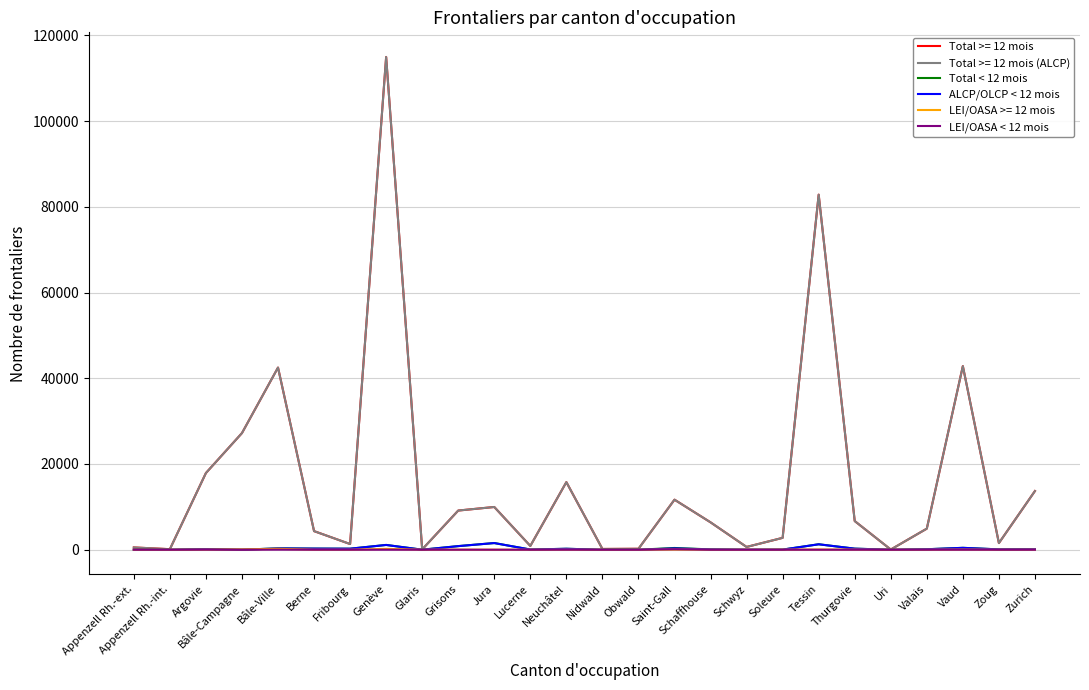

What are all the series names shown in the legend?

Total >= 12 mois, Total >= 12 mois (ALCP), Total < 12 mois, ALCP/OLCP < 12 mois, LEI/OASA >= 12 mois, LEI/OASA < 12 mois